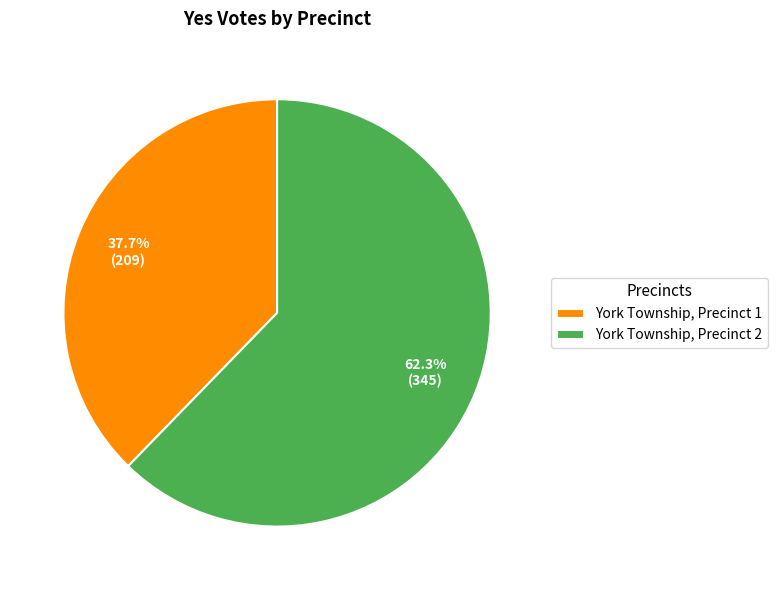

The York Township, Precinct 2 slice represents 73% of the pie. True or false?

False